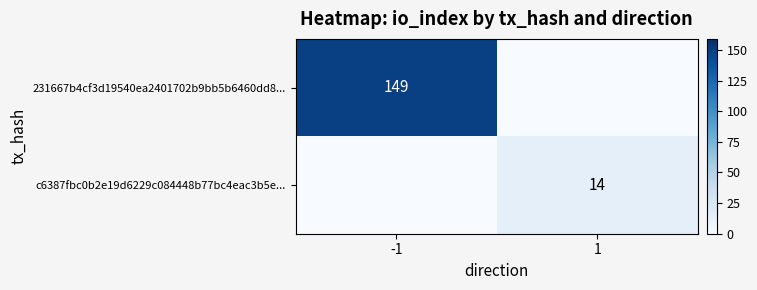

Is it true that 231667b4cf3d19540ea2401702b9bb5b6460dd8... equals 149 at -1?

True